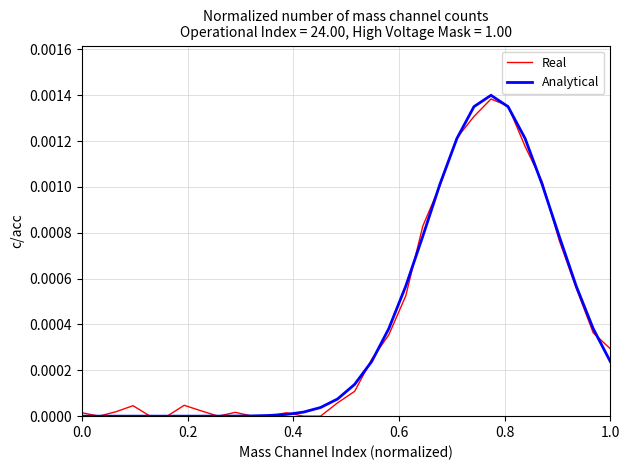

Does the chart have visible grid lines?

Yes